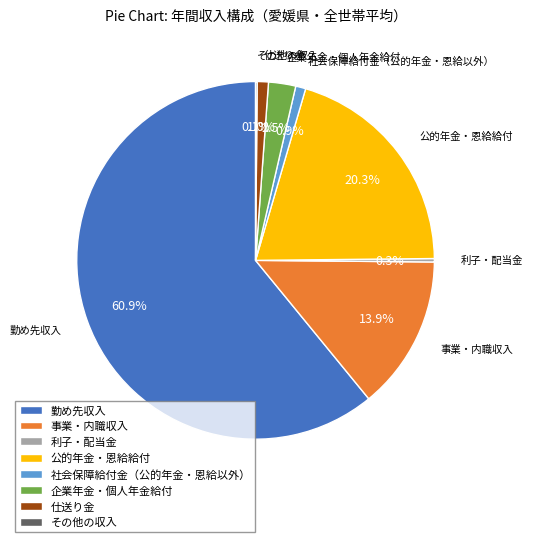

Which has a higher value, 公的年金・恩給給付 or 社会保障給付金（公的年金・恩給以外）?

公的年金・恩給給付